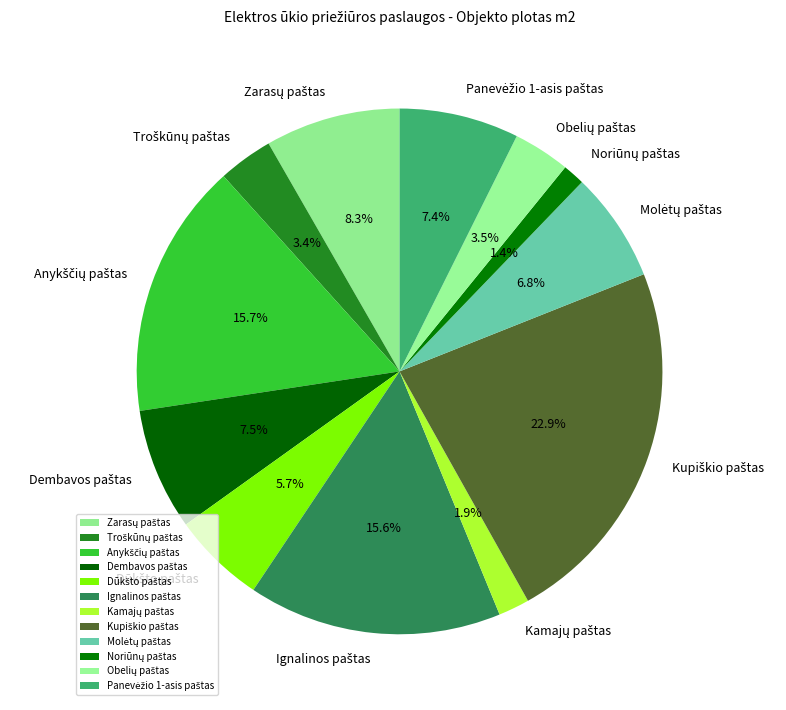

Does any single category account for the majority?

No